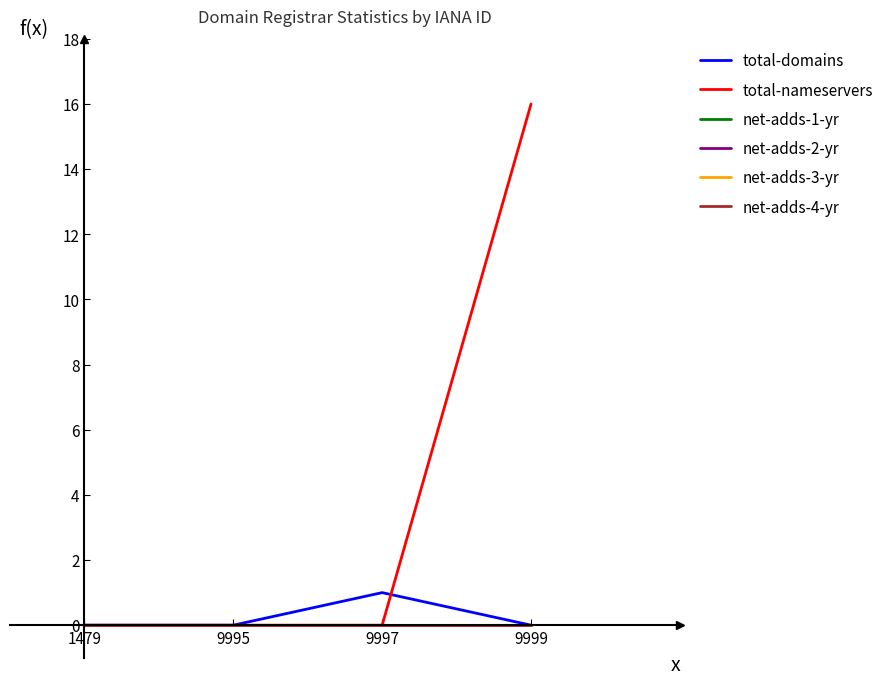

The net-adds-2-yr series shows 0 at 9997. True or false?

True